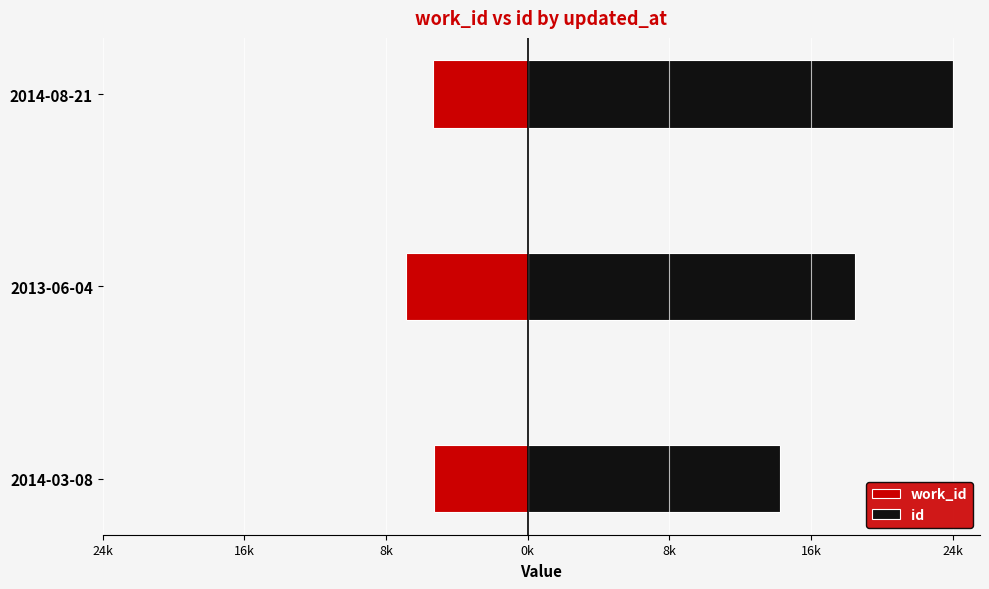

Reading left to right, extract all data points from this chart.

work_id: -5399	-6971	-5442
id: 14491	18792	24402